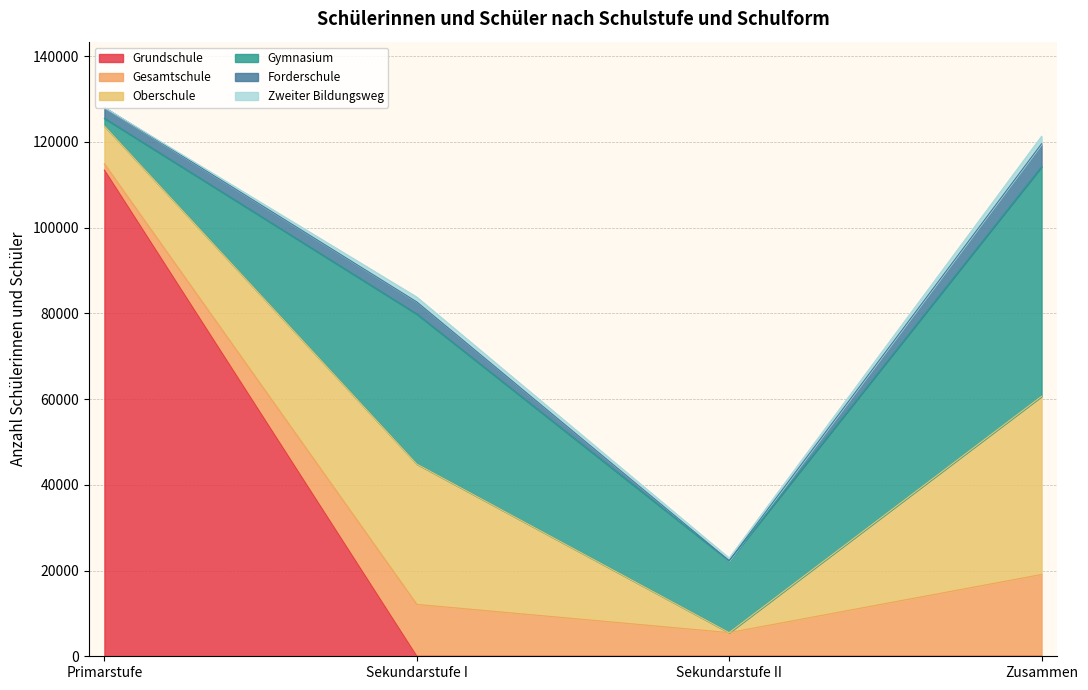

What is the label of the 1st point from the right?

Zusammen